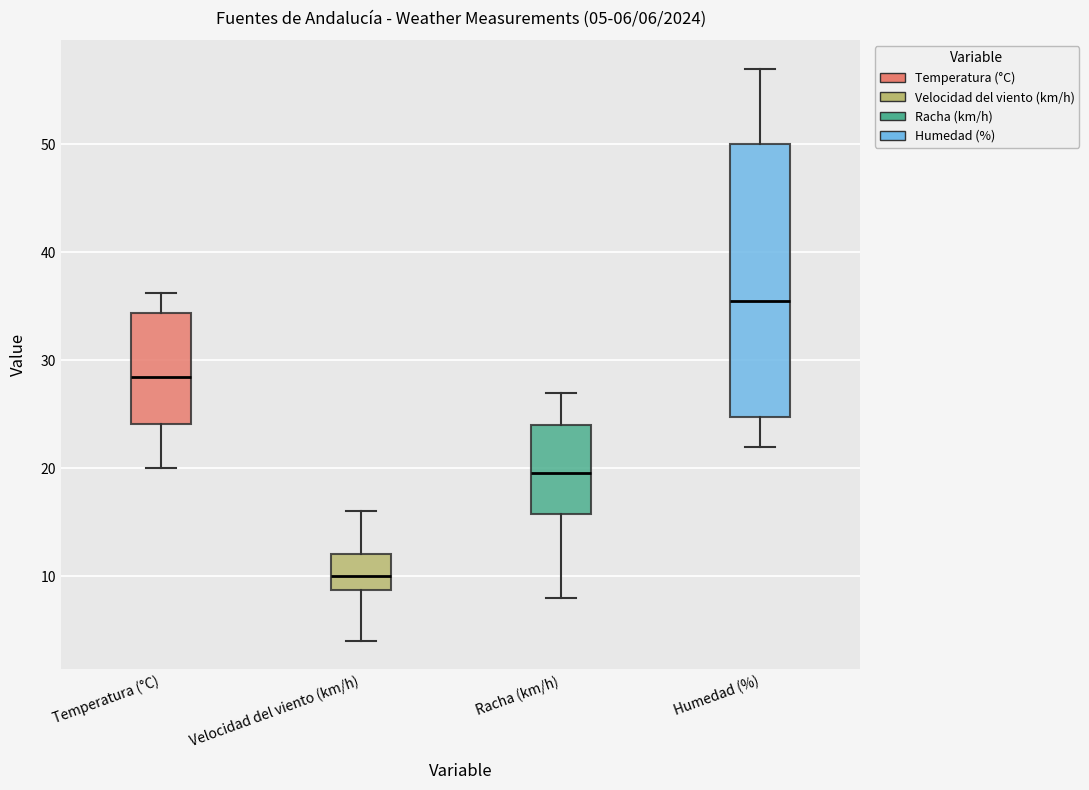

Which box's median line is the lowest?

Velocidad del viento (km/h)